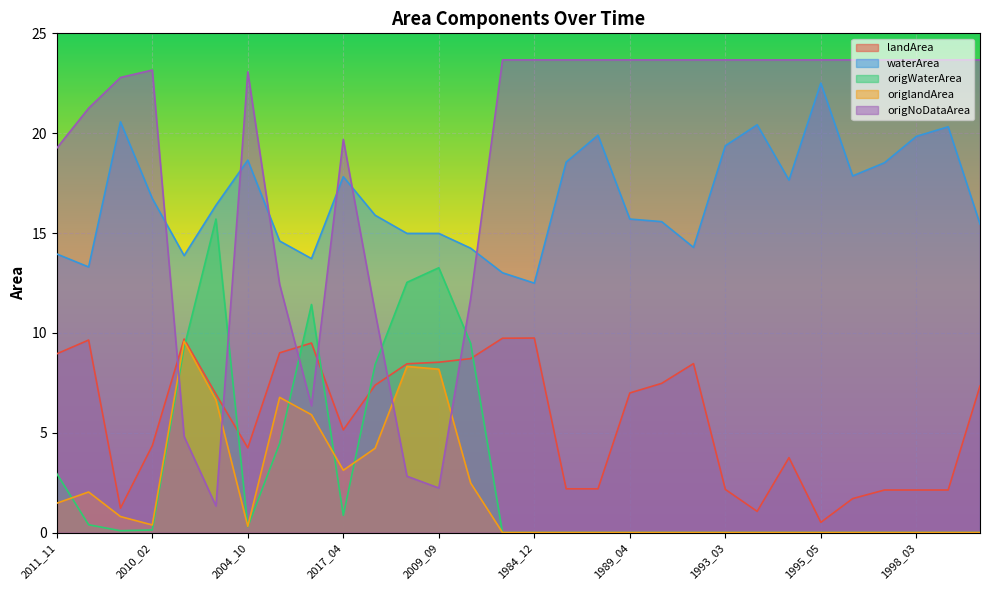

True or false: waterArea and landArea cross at least once.

False